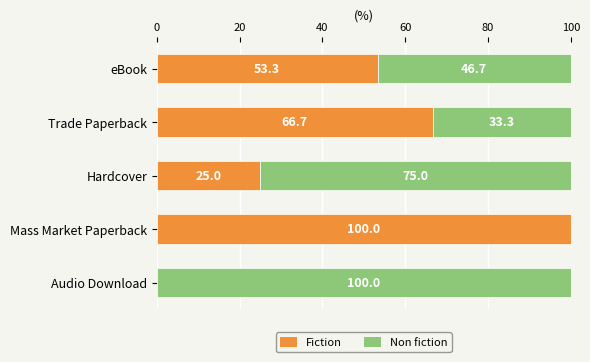

Is it true that Fiction equals 0.0 at Audio Download?

True